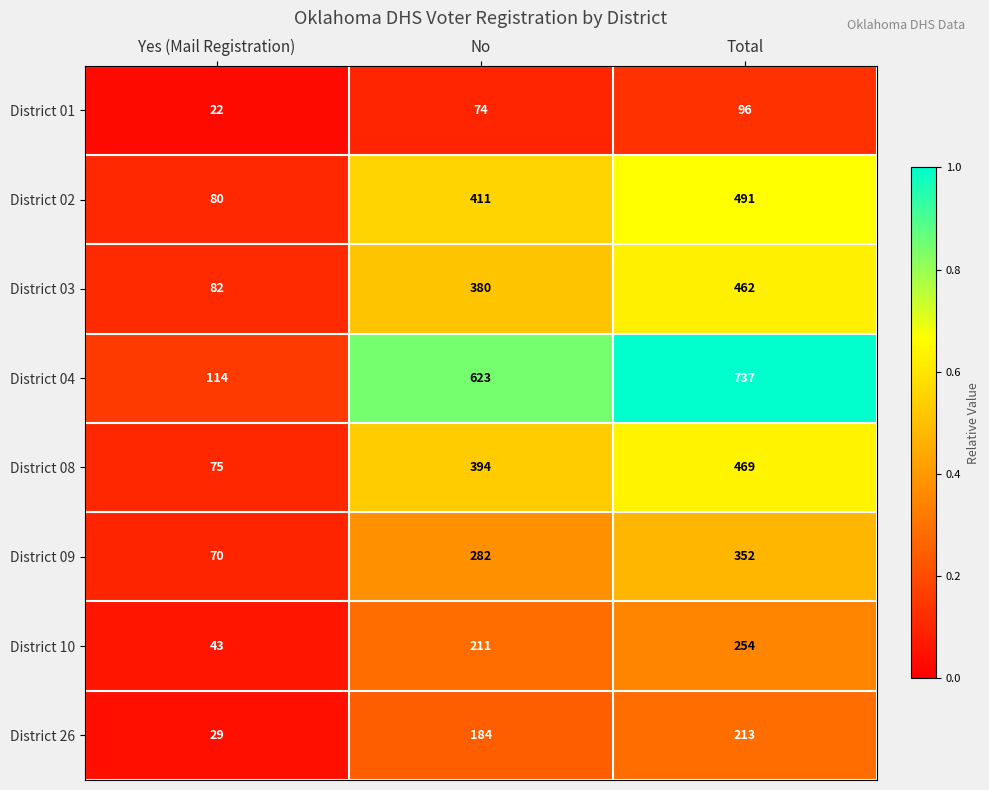

Reading left to right, list all the values displayed in this chart.

District 01: Yes (Mail Registration)=22	No=74	Total=96
District 02: Yes (Mail Registration)=80	No=411	Total=491
District 03: Yes (Mail Registration)=82	No=380	Total=462
District 04: Yes (Mail Registration)=114	No=623	Total=737
District 08: Yes (Mail Registration)=75	No=394	Total=469
District 09: Yes (Mail Registration)=70	No=282	Total=352
District 10: Yes (Mail Registration)=43	No=211	Total=254
District 26: Yes (Mail Registration)=29	No=184	Total=213